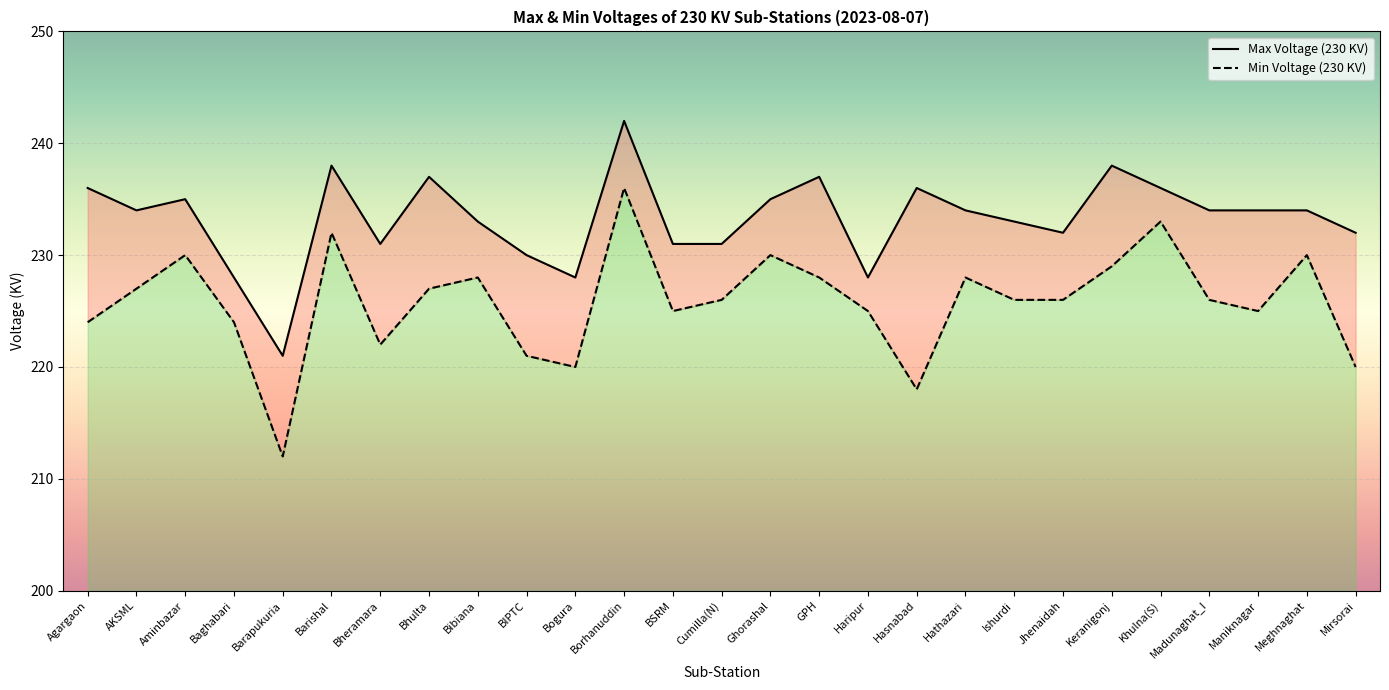

What is the maximum value shown in the chart?

242